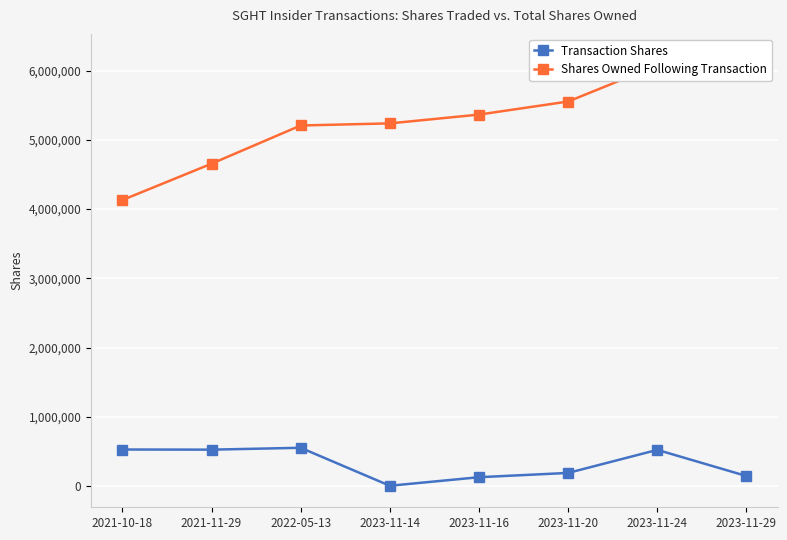

What is the label of the 5th point from the left?

2023-11-16